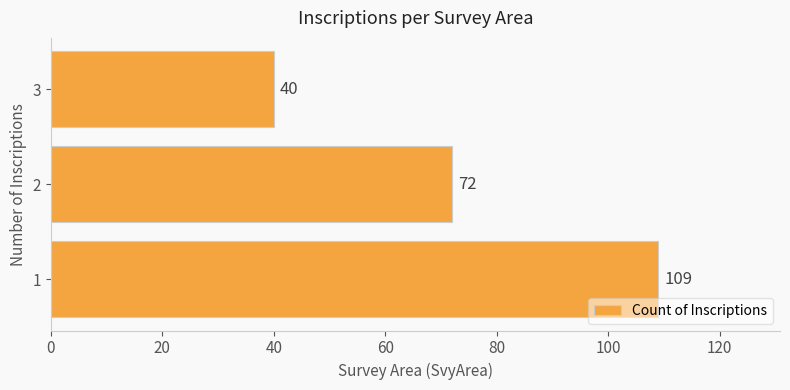

Does the chart contain stacked bars?

No